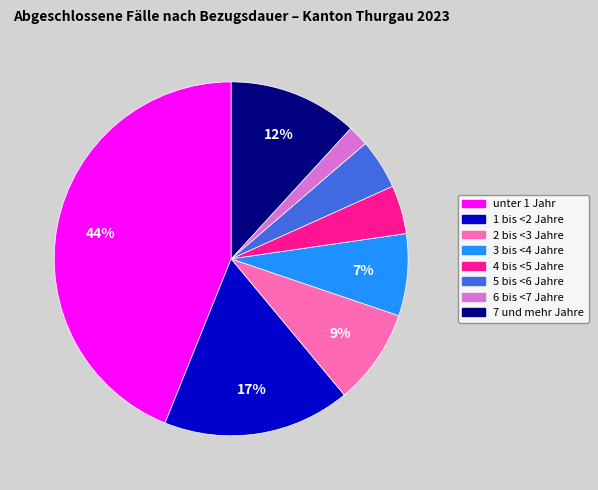

Which slice is the largest?

unter 1 Jahr